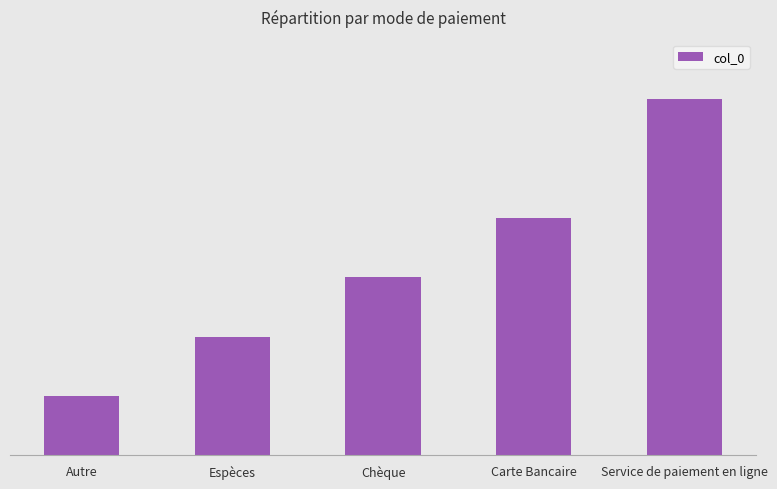

List the labels in order of value, smallest first.

Autre, Espèces, Chèque, Carte Bancaire, Service de paiement en ligne